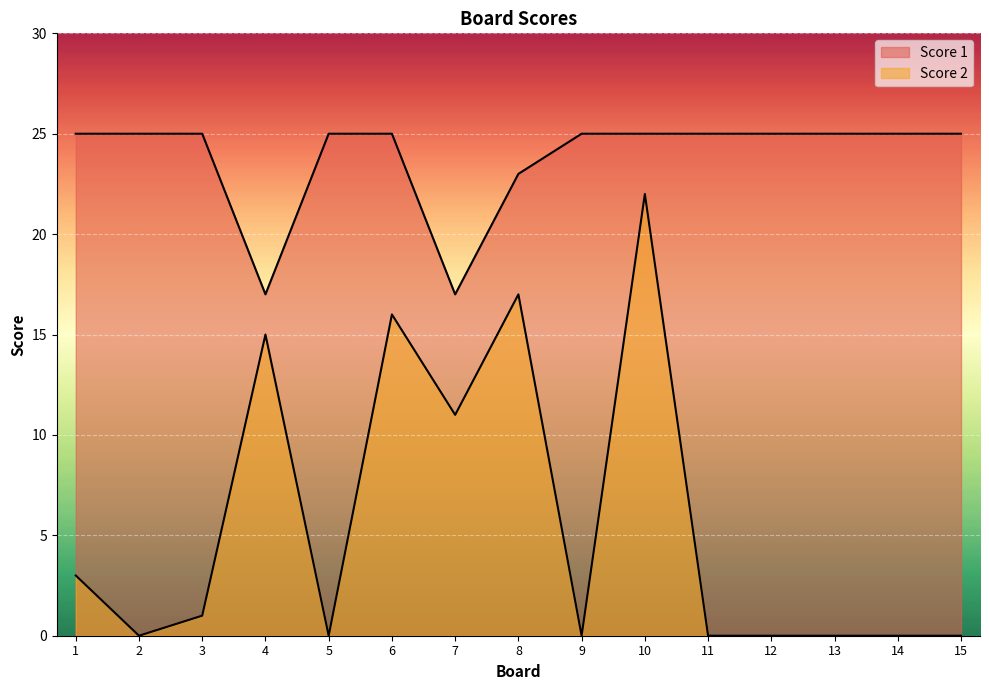

At how many categories does at least one series exceed 15?

15